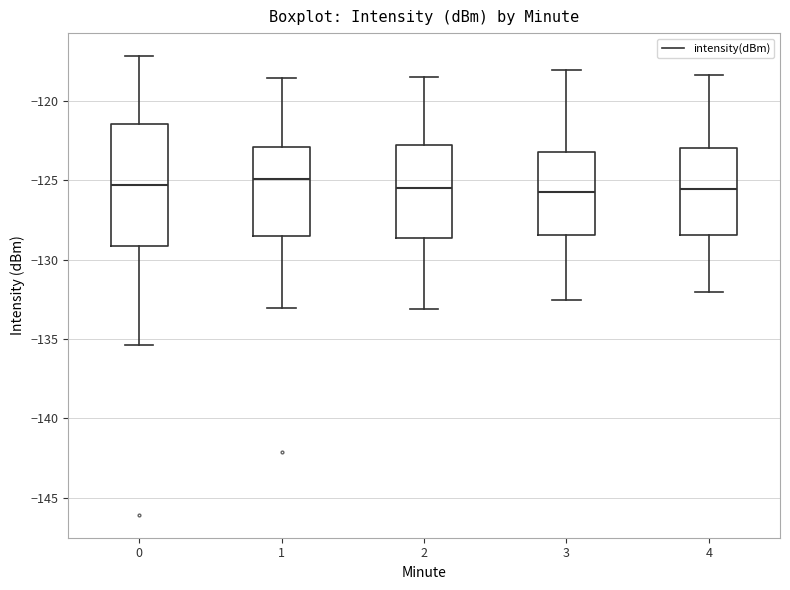

Where is the upper edge of the box at x = 2 on the y-axis? The values are not printed on the chart, so give them approximately, as read against the axis.

-122.5